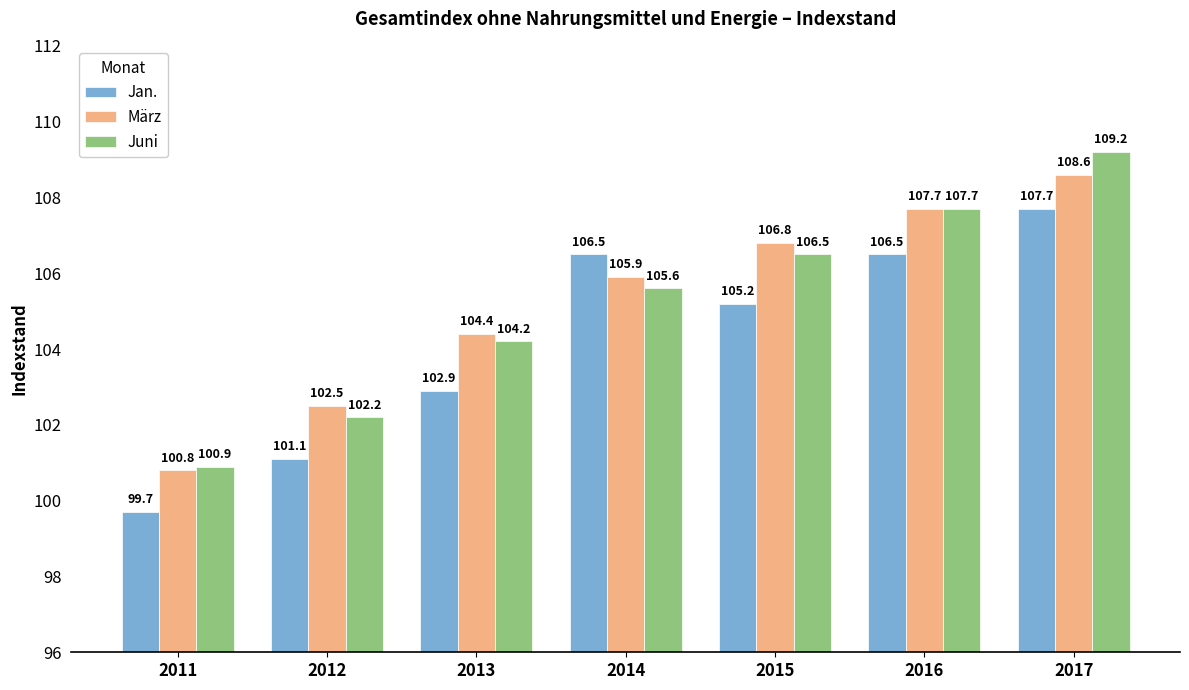

Is the value of März at 2012 greater than the value of Jan. at 2011?

Yes